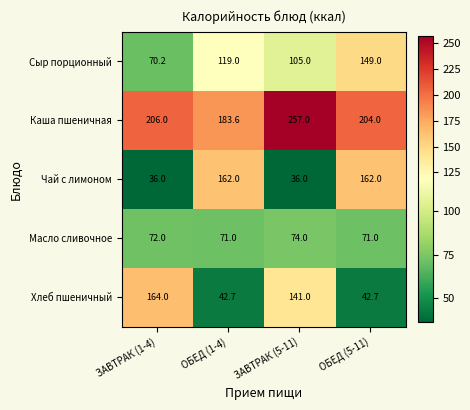

What is the sum of the Хлеб пшеничный values at ЗАВТРАК (5-11) and ЗАВТРАК (1-4)?

305.0